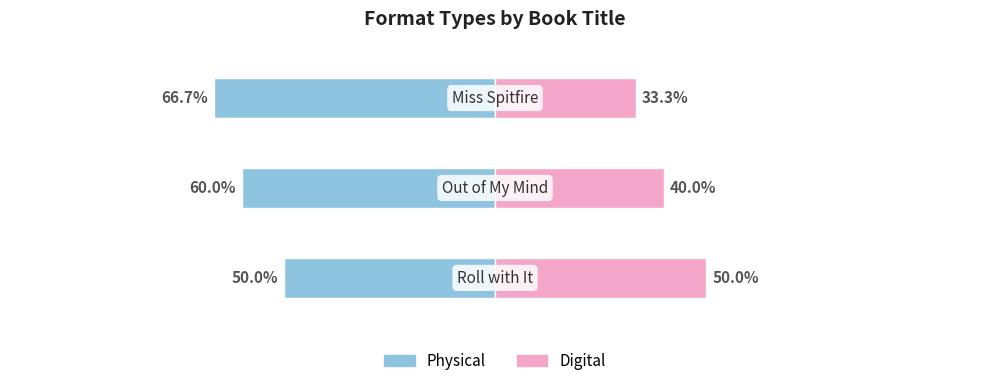

How many bars are there in total?

6